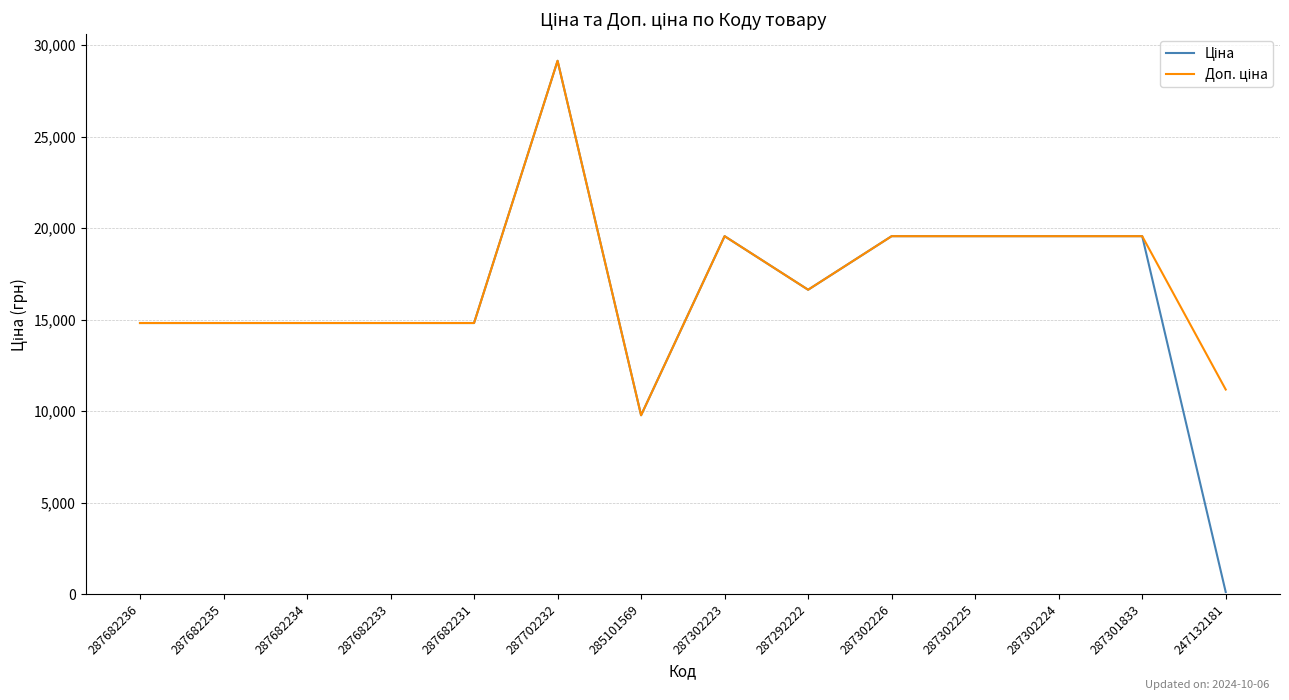

What is the greatest value displayed?

29152.3